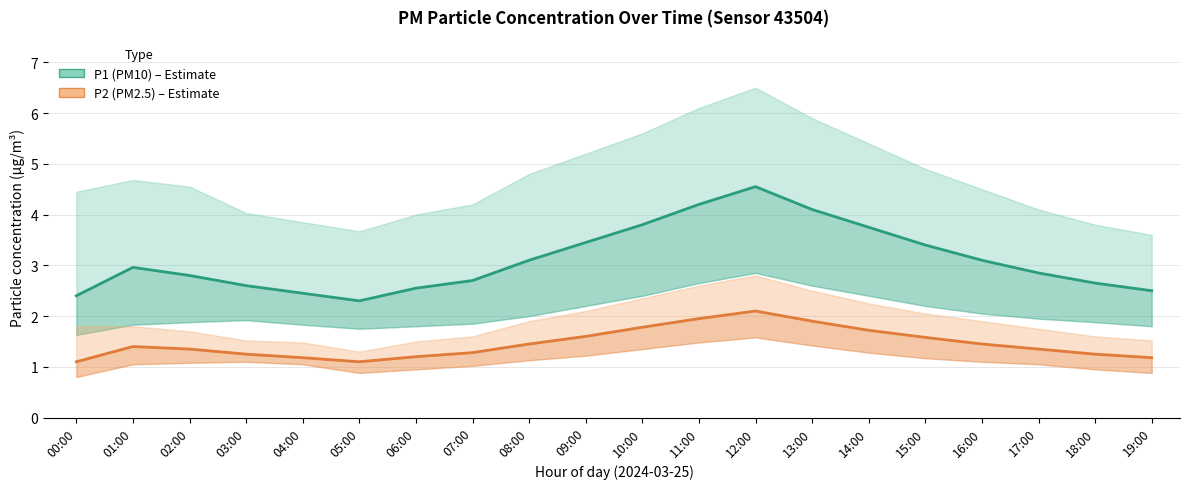

Where is the first local maximum for P1 (PM10)?

01:00